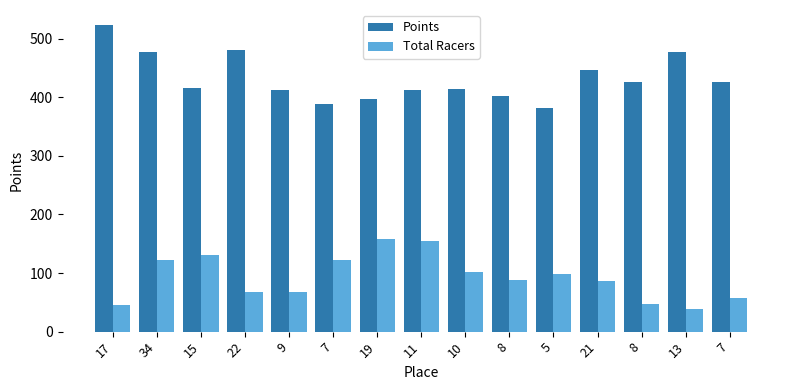

How many bars are there in each group?

2